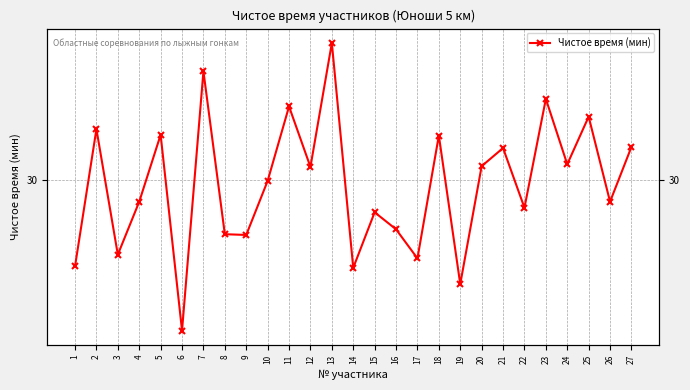

How many data points are less than 29?

9